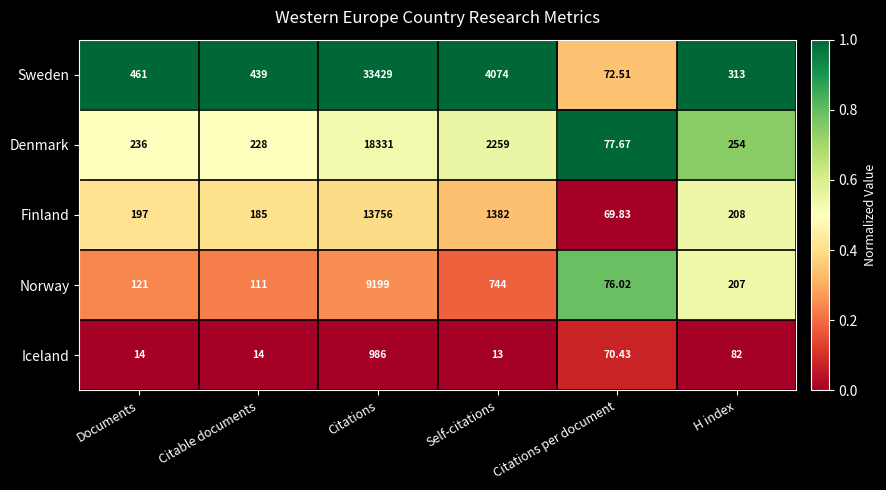

Where is Sweden nearest to the value 16750?

Self-citations